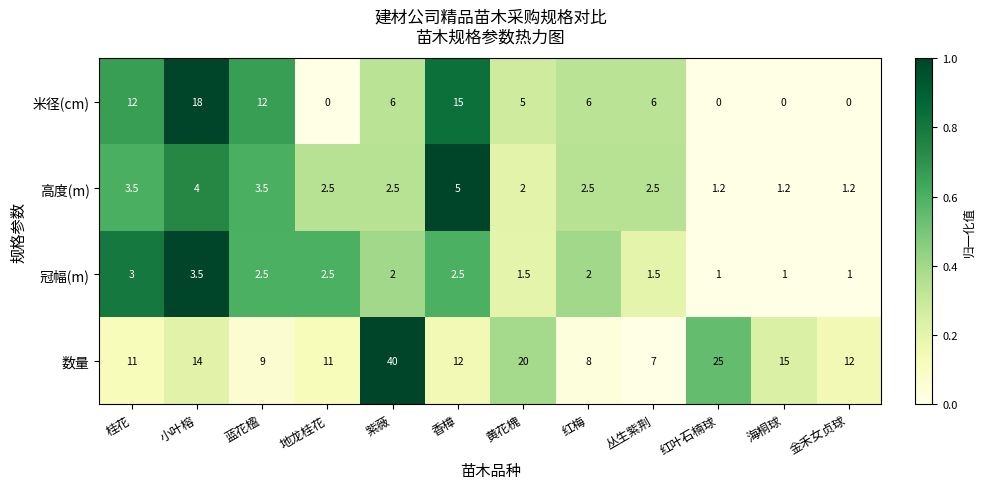

Rank the series at 紫薇 from lowest to highest value.

冠幅(m), 高度(m), 米径(cm), 数量